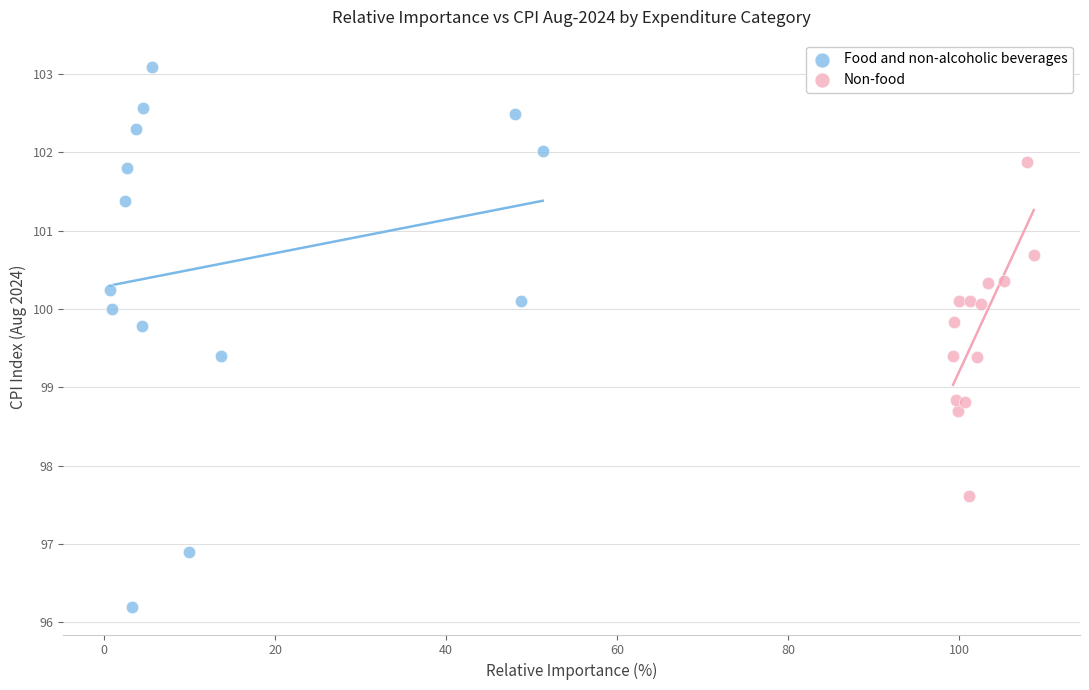

Which series contains the lowest Y value?

Food and non-alcoholic beverages